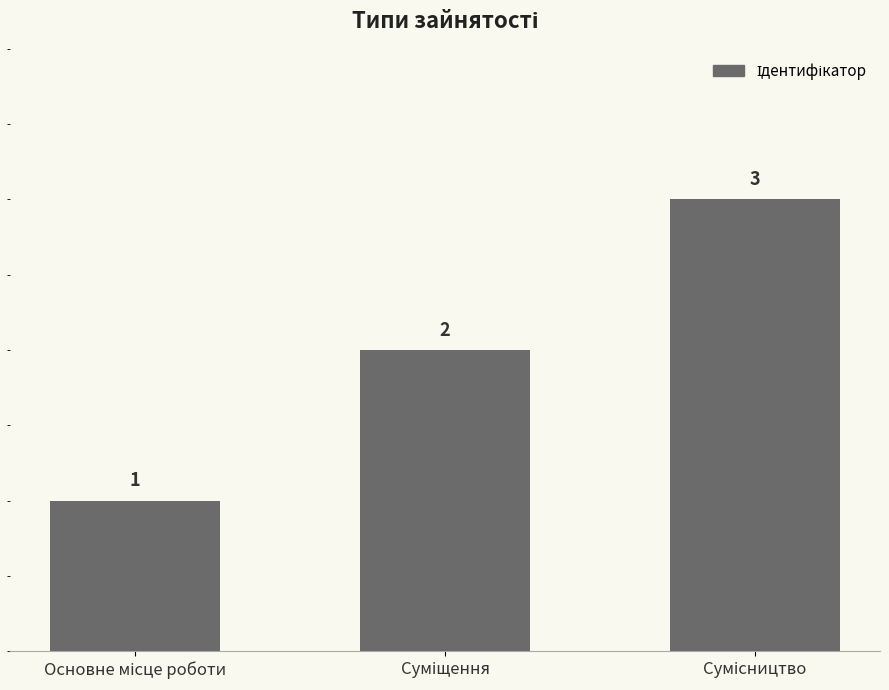

What is the value of the 2nd bar from the left?

2